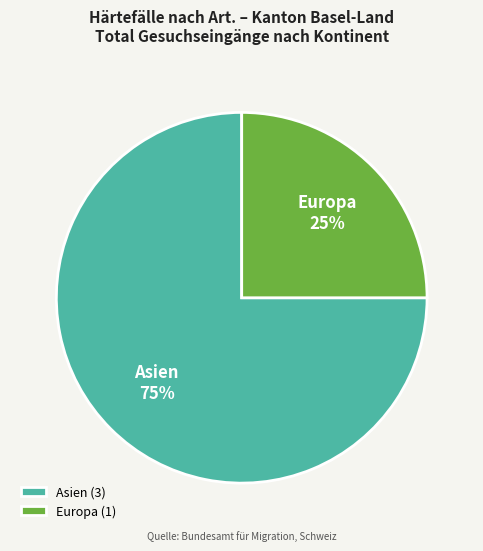

What percentage is the Asien slice, to the nearest percent?

75%